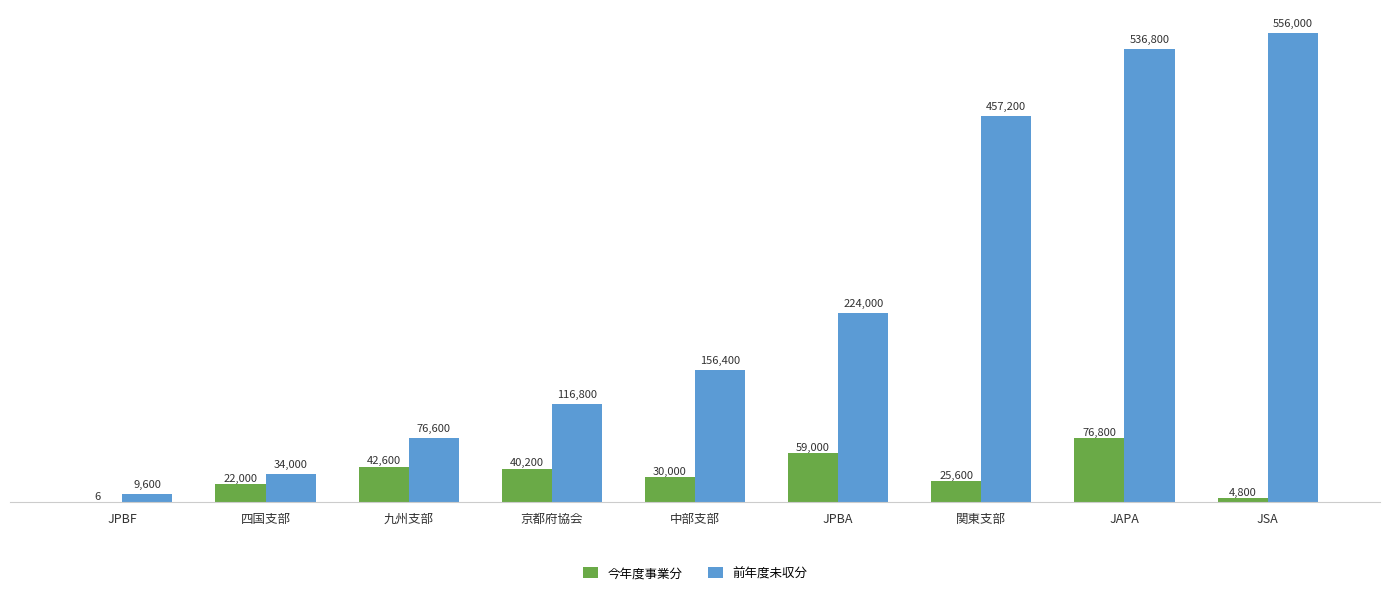

Which series has the widest spread of values?

前年度未収分